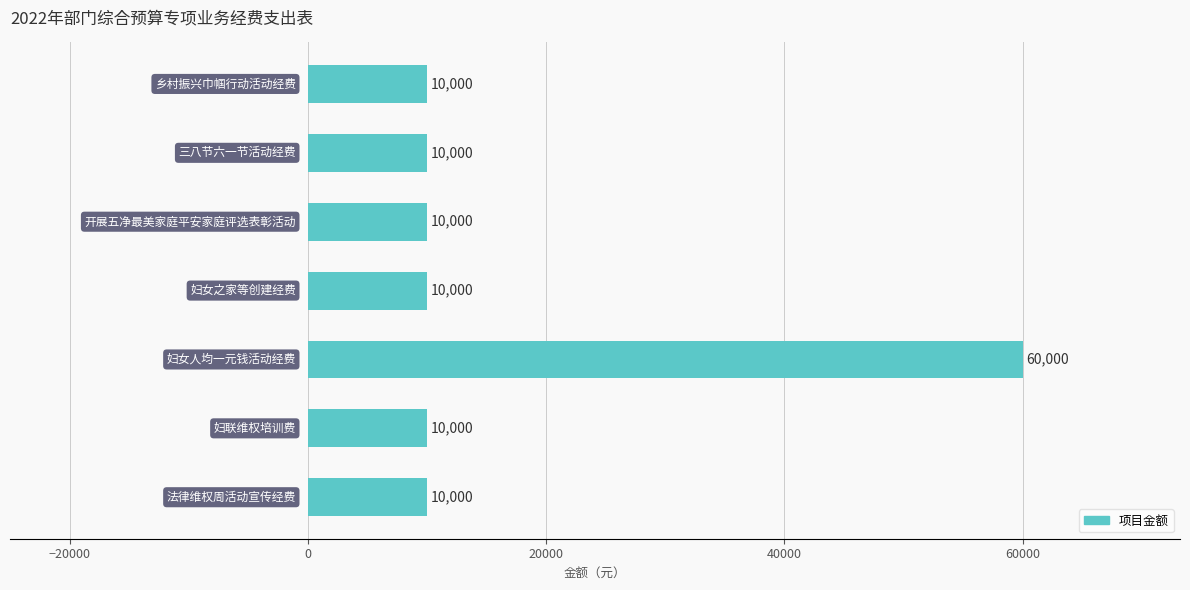

What is the maximum value shown in the chart?

60000